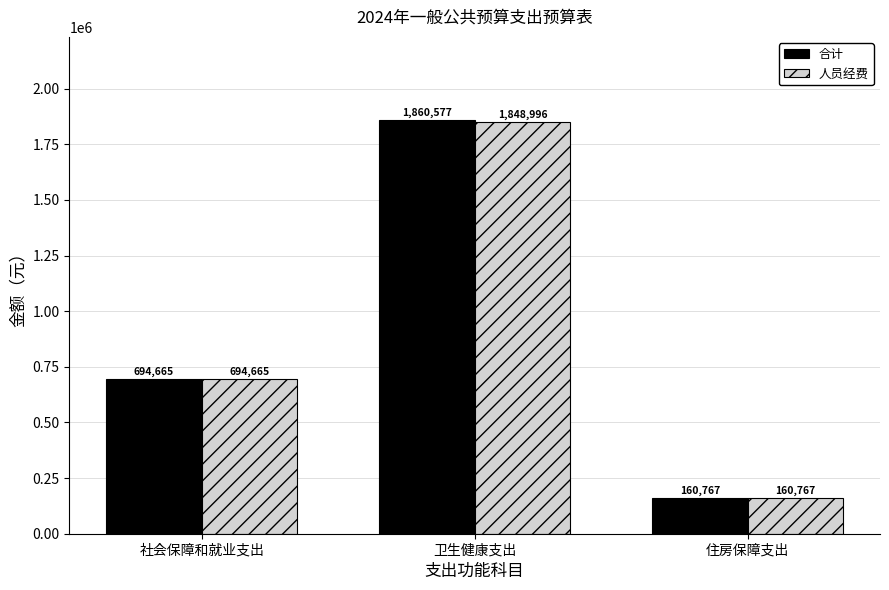

What position from the right is 卫生健康支出?

2